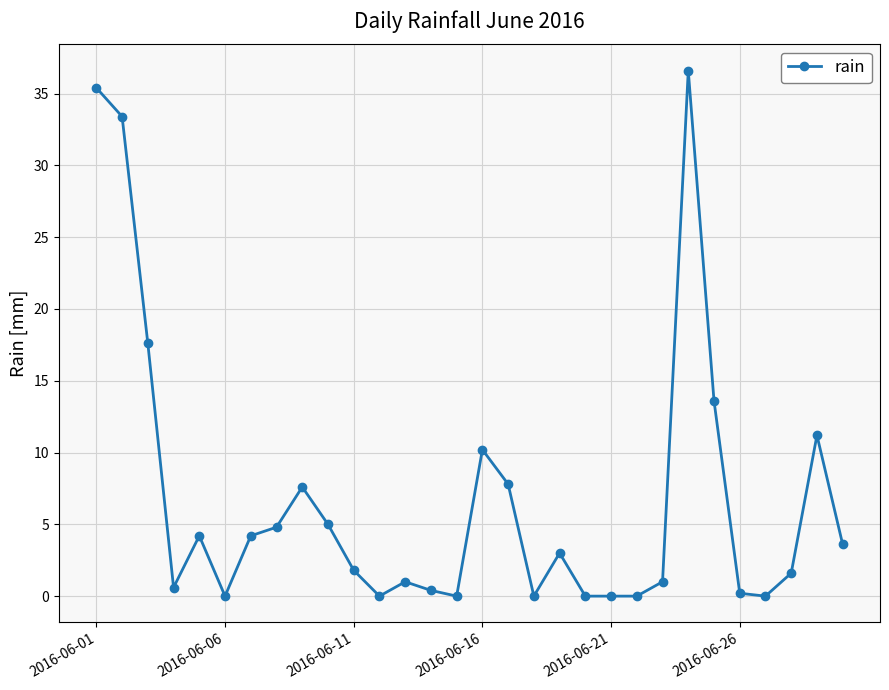

How many series are shown in this chart?

1